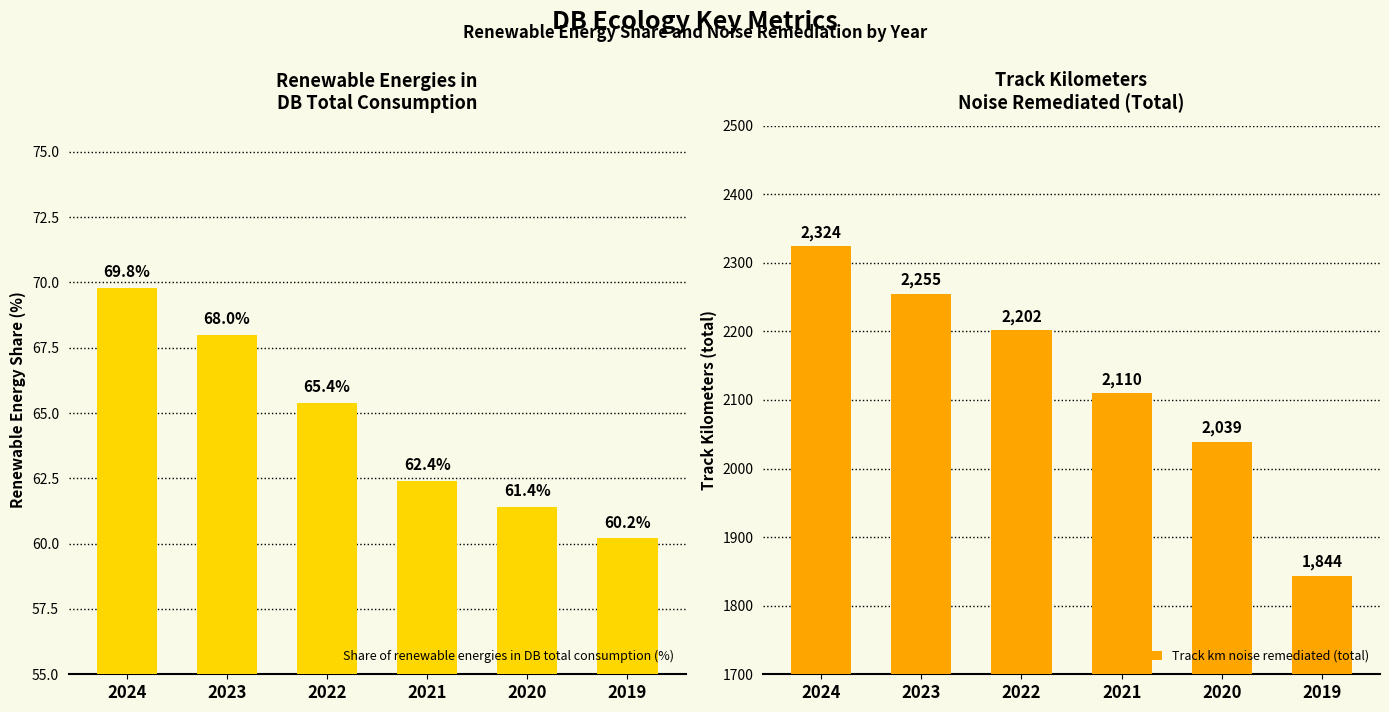

Which category has the lowest value across all series?

2019